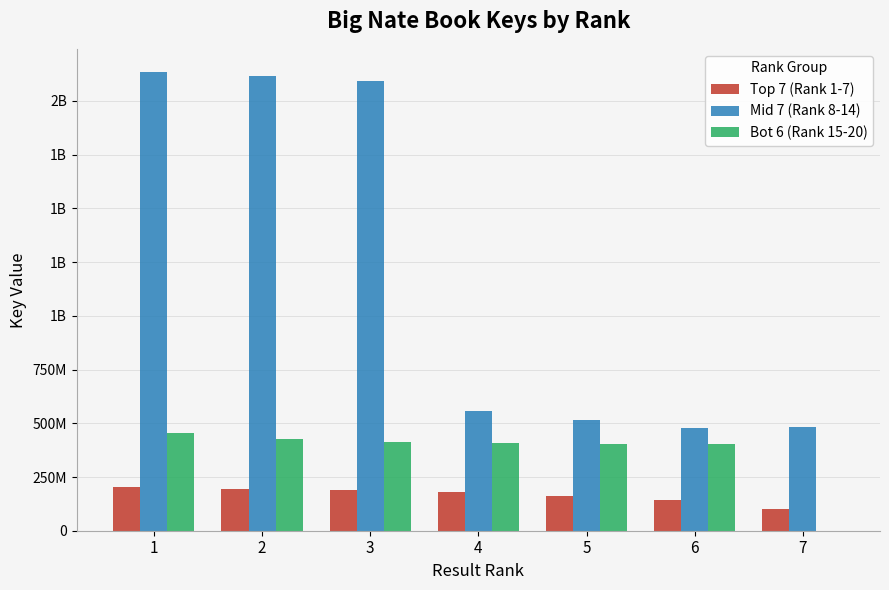

Rank the series by their average value, from lowest to highest.

Top 7 (Rank 1-7), Bot 6 (Rank 15-20), Mid 7 (Rank 8-14)